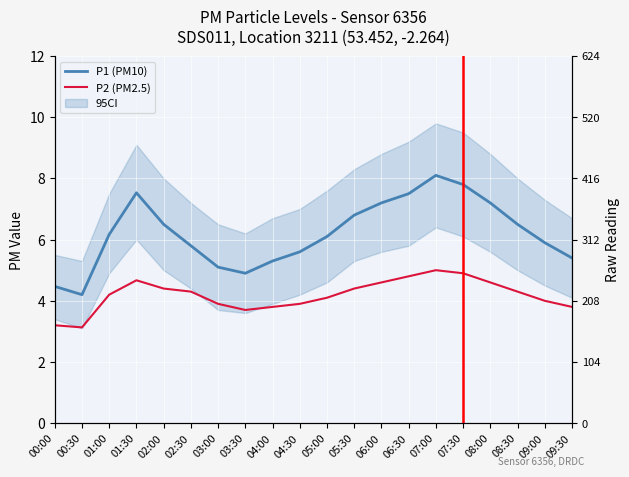

List the series in order of their peak value, highest first.

P1, P2